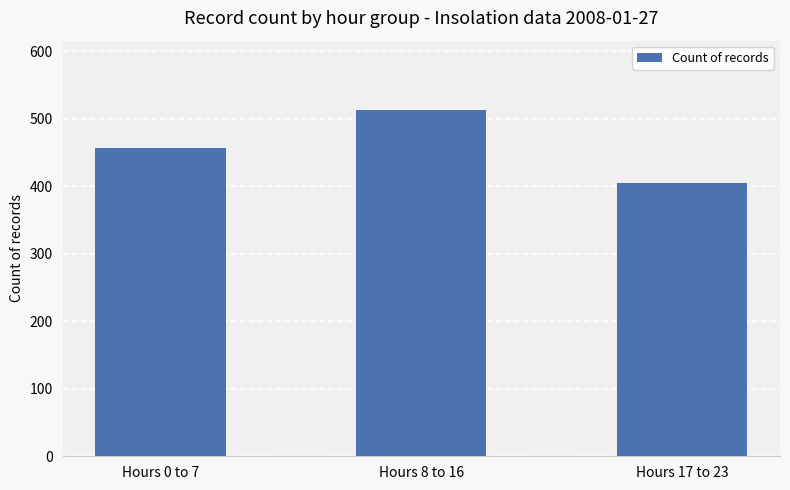

List the labels in order of value, smallest first.

Hours 17 to 23, Hours 0 to 7, Hours 8 to 16